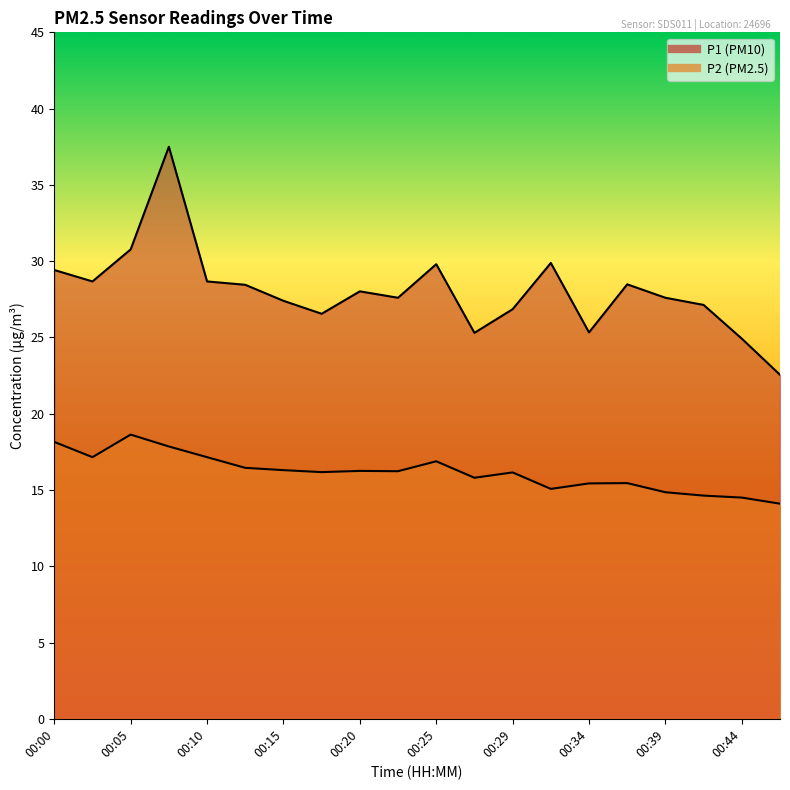

Where is the first local maximum for P2?

00:05